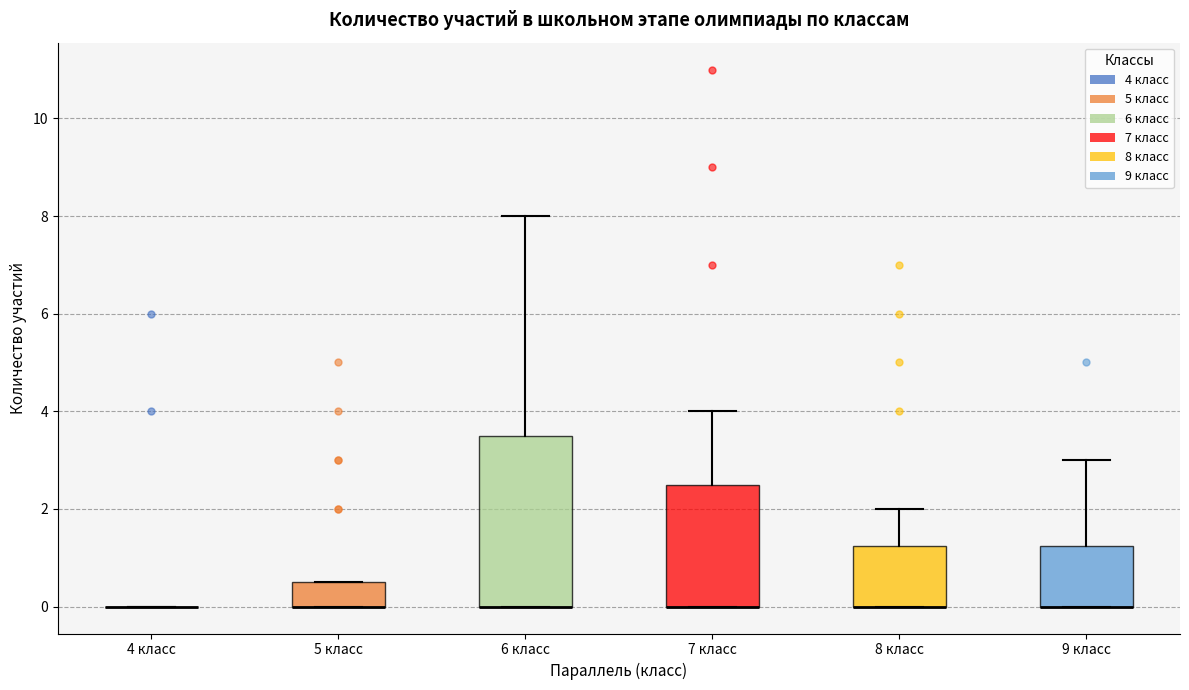

Reading left to right, transcribe this box plot: for each box, give where its median line is, the range the box spans, and where its two whiskers end, as read against the y-axis. The values are not printed on the chart, so give them approximately, as read against the axis.

4 класс: box collapsed to a line at 0.0, whiskers 0.0 to 0.0
5 класс: median 0.0 (drawn on the box's lower edge), box 0.0 to 0.6, whiskers 0.0 to 0.6
6 класс: median 0.0 (drawn on the box's lower edge), box 0.0 to 3.6, whiskers 0.0 to 8.0
7 класс: median 0.0 (drawn on the box's lower edge), box 0.0 to 2.6, whiskers 0.0 to 4.0
8 класс: median 0.0 (drawn on the box's lower edge), box 0.0 to 1.2, whiskers 0.0 to 2.0
9 класс: median 0.0 (drawn on the box's lower edge), box 0.0 to 1.2, whiskers 0.0 to 3.0